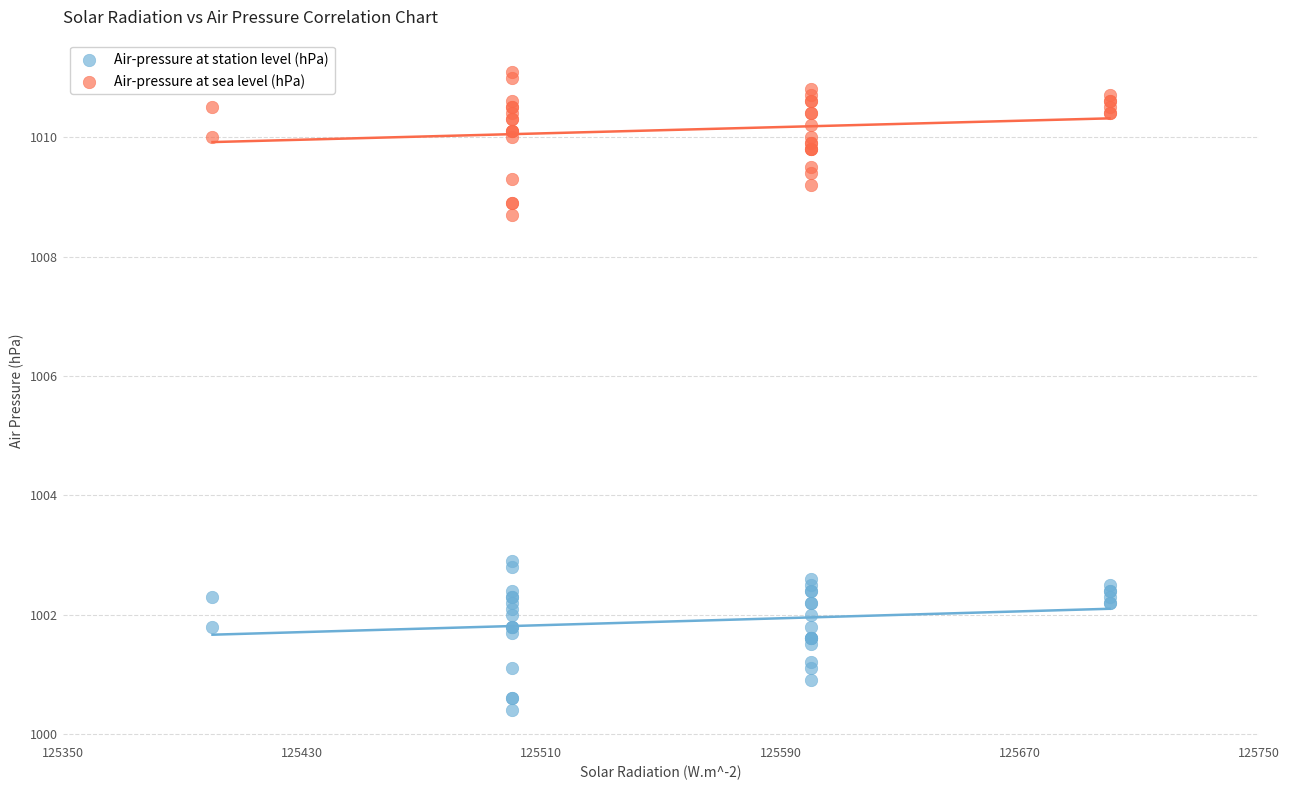

Which series has the largest Y range (max minus min)?

Air-pressure at station level (hPa)